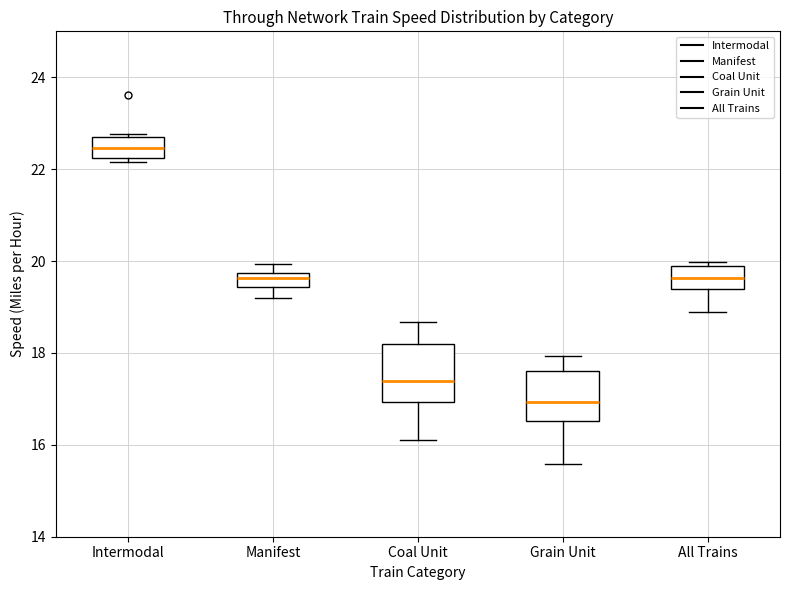

Where does the median line of the box for Grain Unit sit on the y-axis? The values are not printed on the chart, so give them approximately, as read against the axis.

17.0